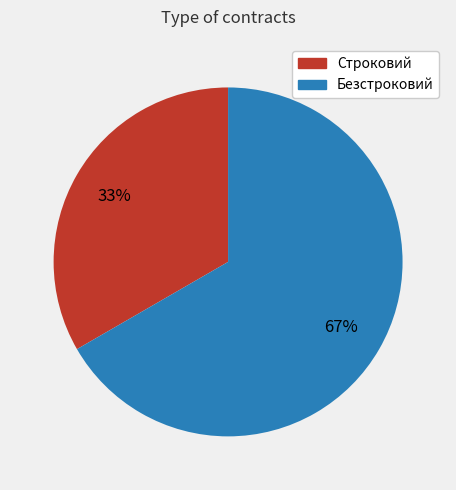

What is the largest slice in the pie chart?

Безстроковий